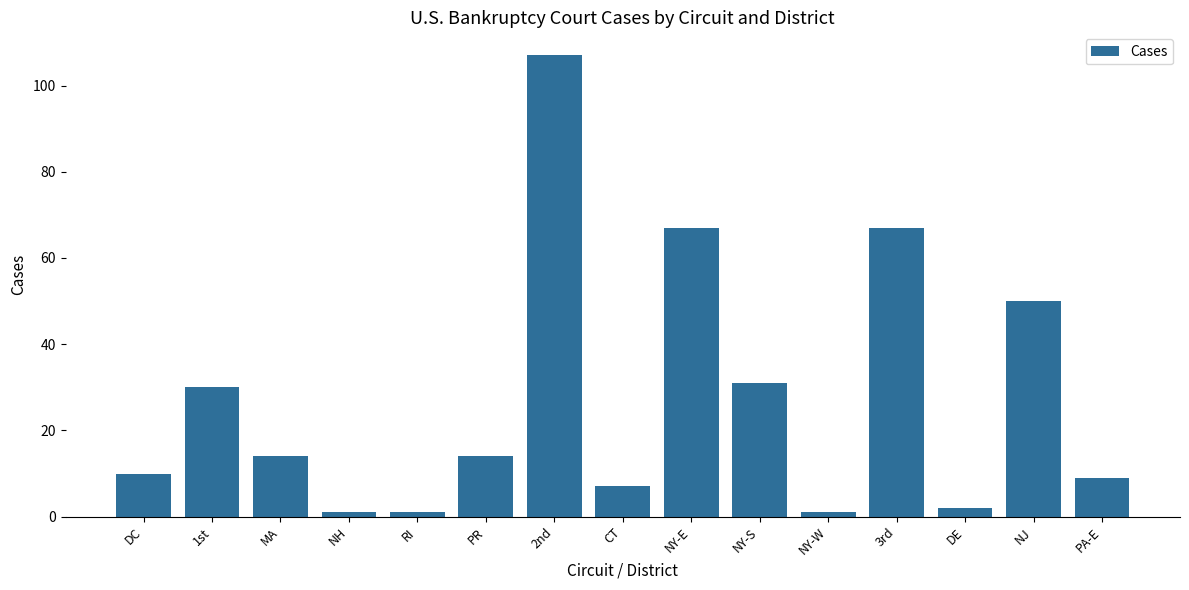

Is it true that the value at 1st is 7?

False